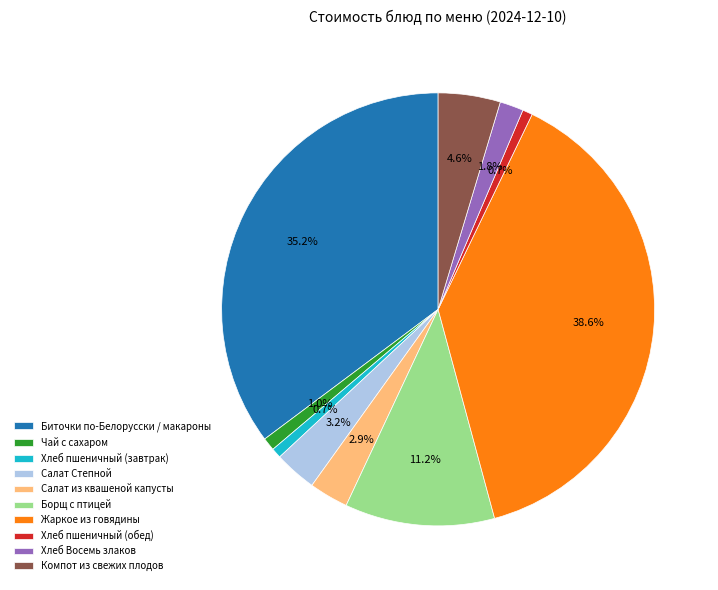

Is there any slice that represents more than half of the pie?

No